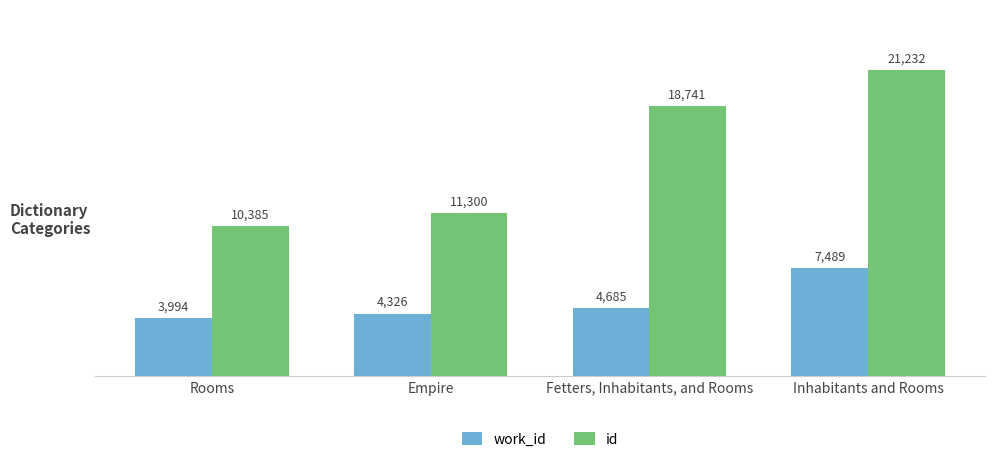

How many values in the id series are below 18741?

2